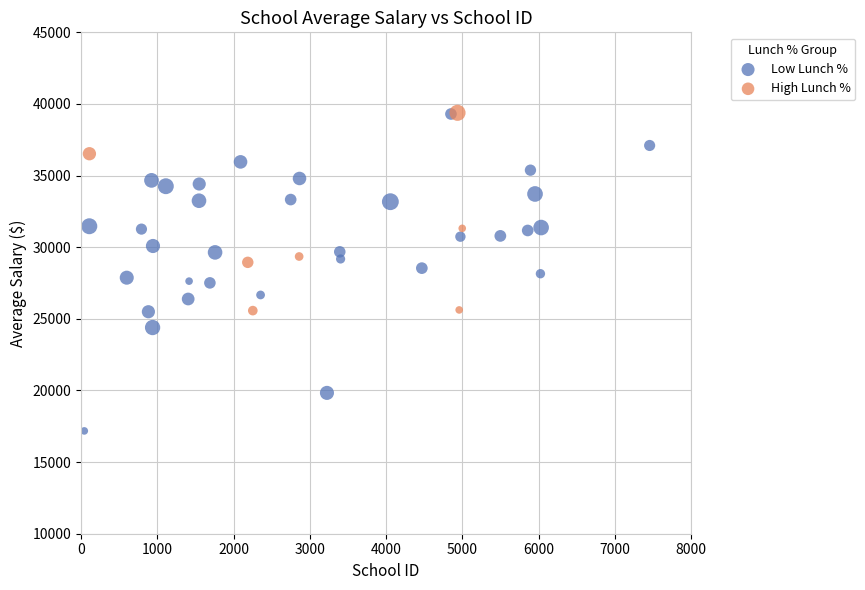

Which series has the widest spread of Y values?

Low Lunch %